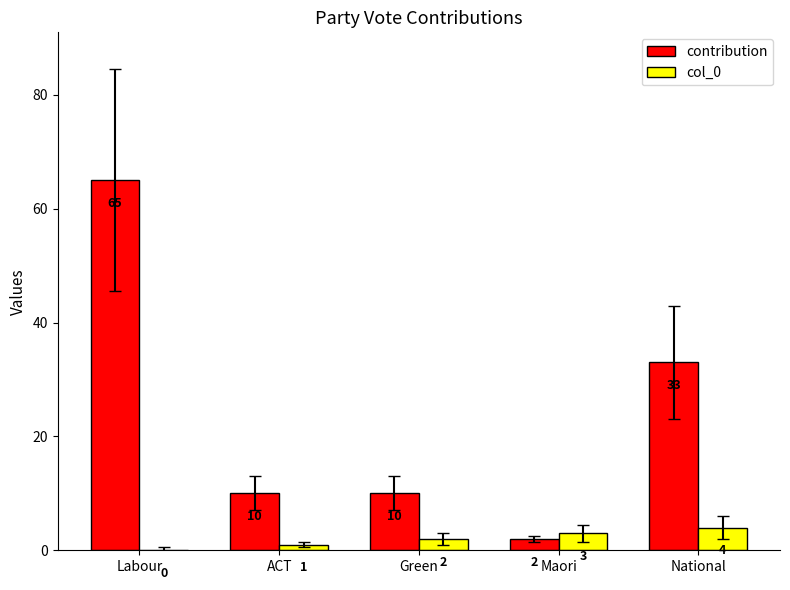

What is the sum of the col_0 values at Labour and Green?

2